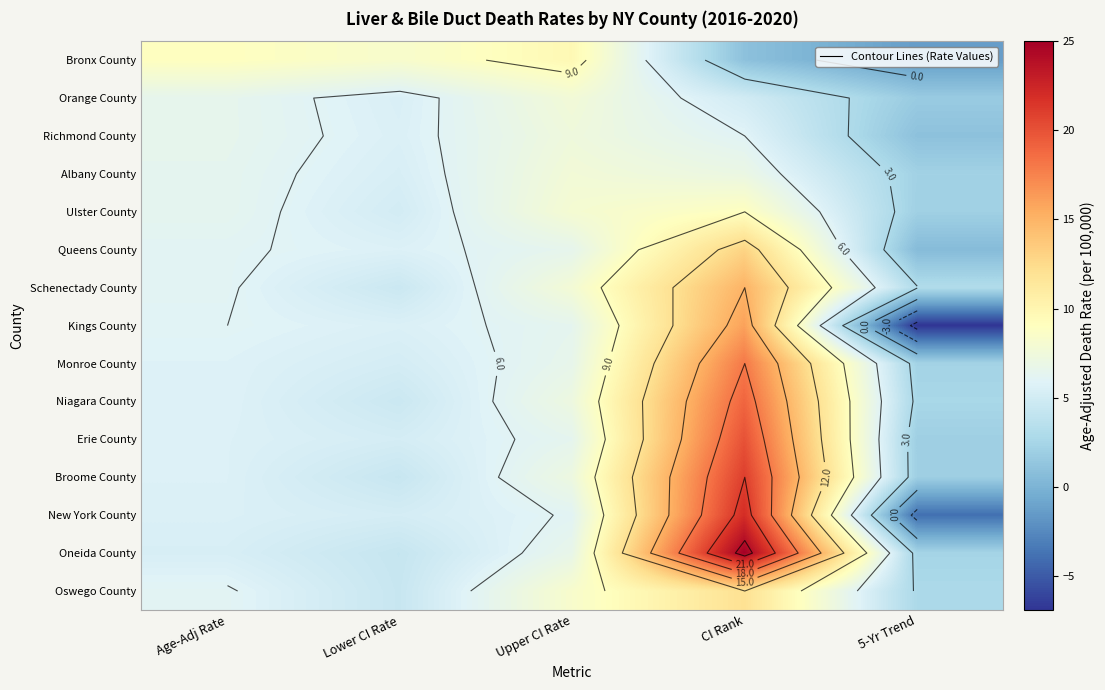

Rank the categories by New York County value from highest to lowest.

CI Rank, Upper CI Rate, Age-Adj Rate, Lower CI Rate, 5-Yr Trend